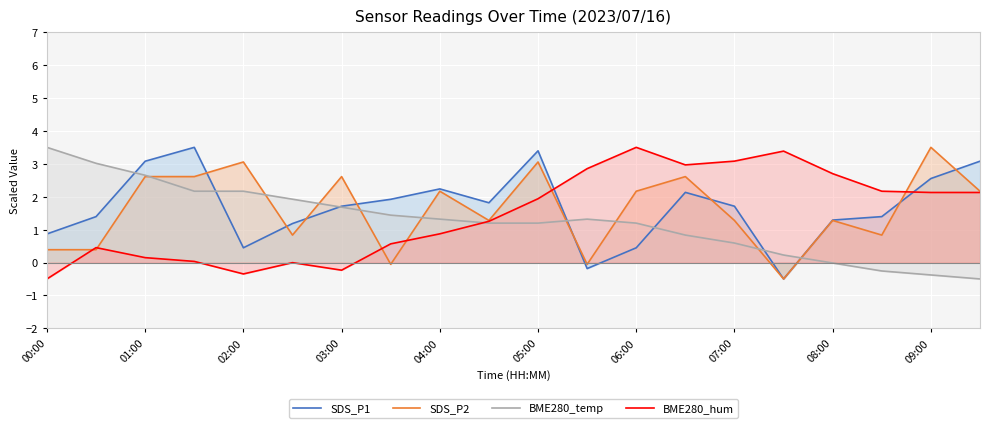

What is the maximum value for SDS_P2?

3.5